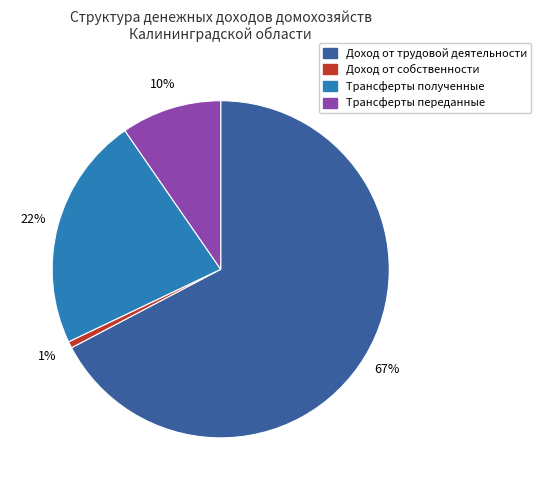

Is there any slice that represents more than half of the pie?

Yes